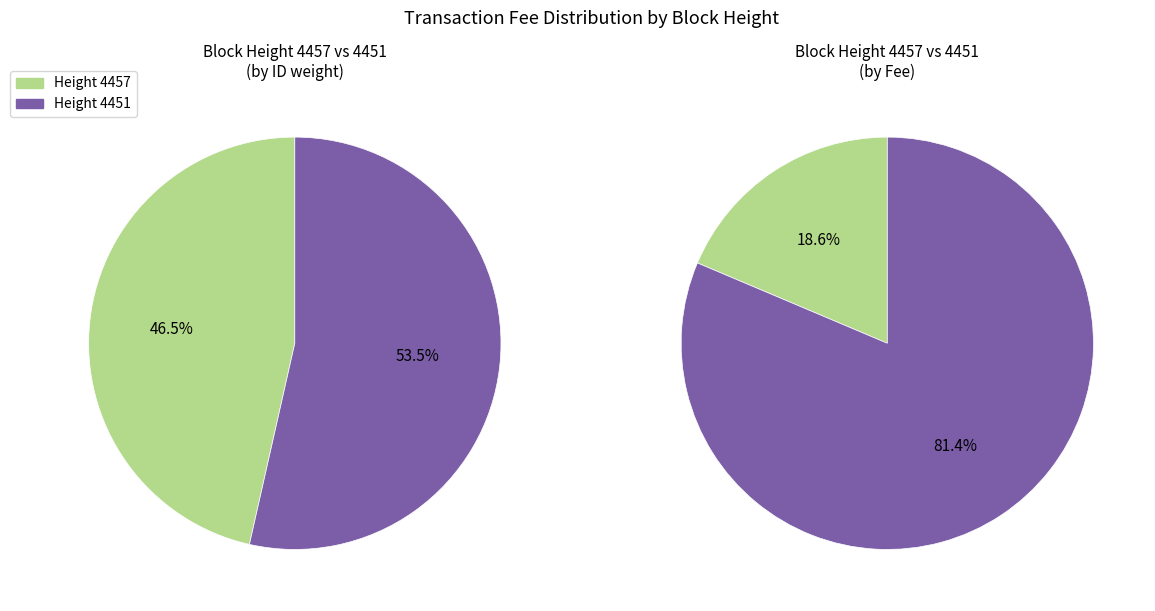

Is the sum of 4457 and 4451 greater than half?

Yes